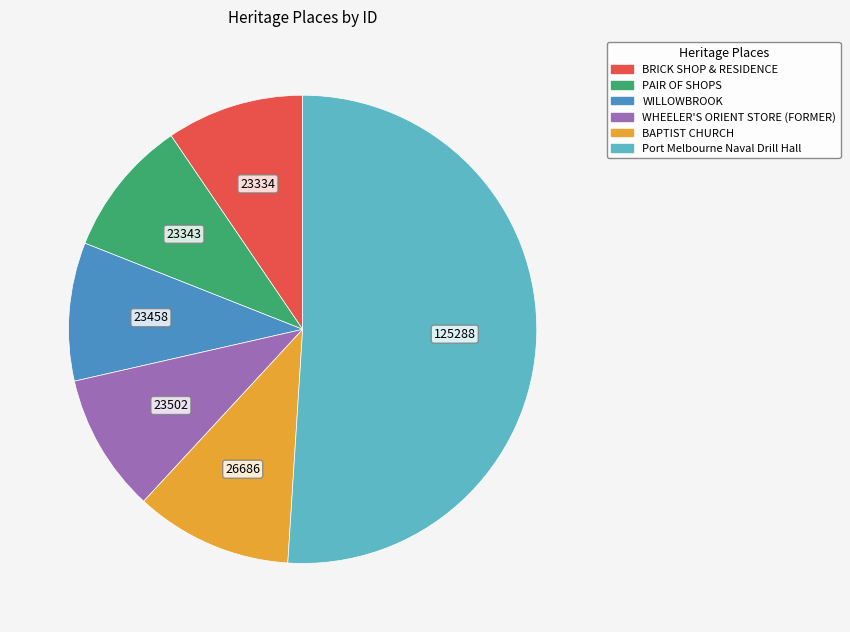

Which category has the biggest portion of the pie?

Port Melbourne Naval Drill Hall